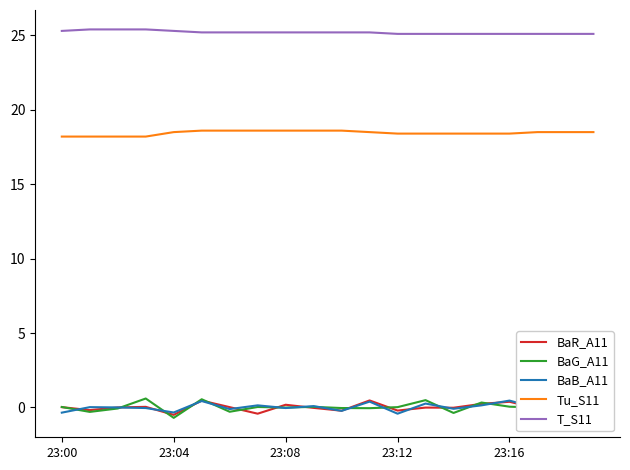

What are all the series names shown in the legend?

BaR_A11, BaG_A11, BaB_A11, Tu_S11, T_S11